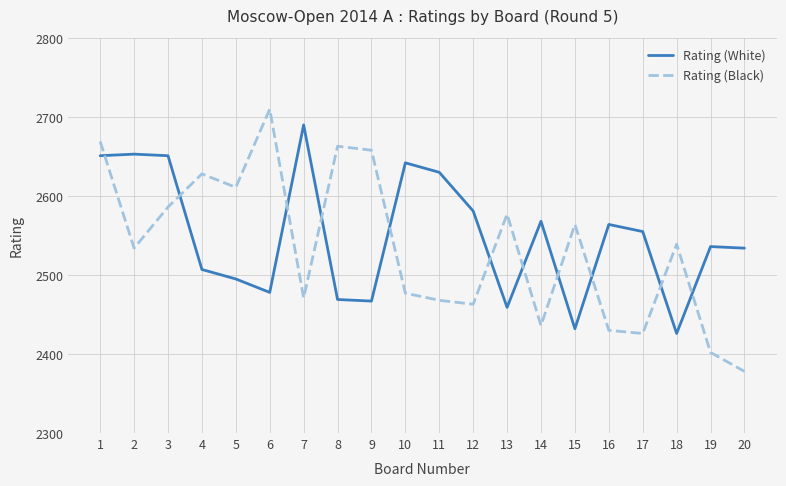

Is it true that Rating (Black) equals 2628 at 4?

True